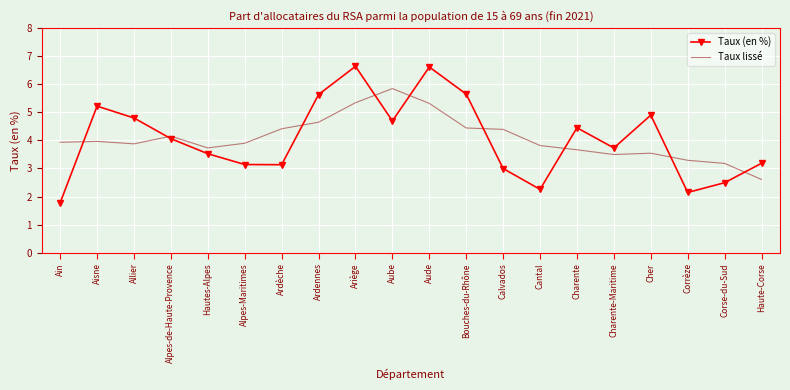

What value does the Taux (en %) series have at Ain?

1.8